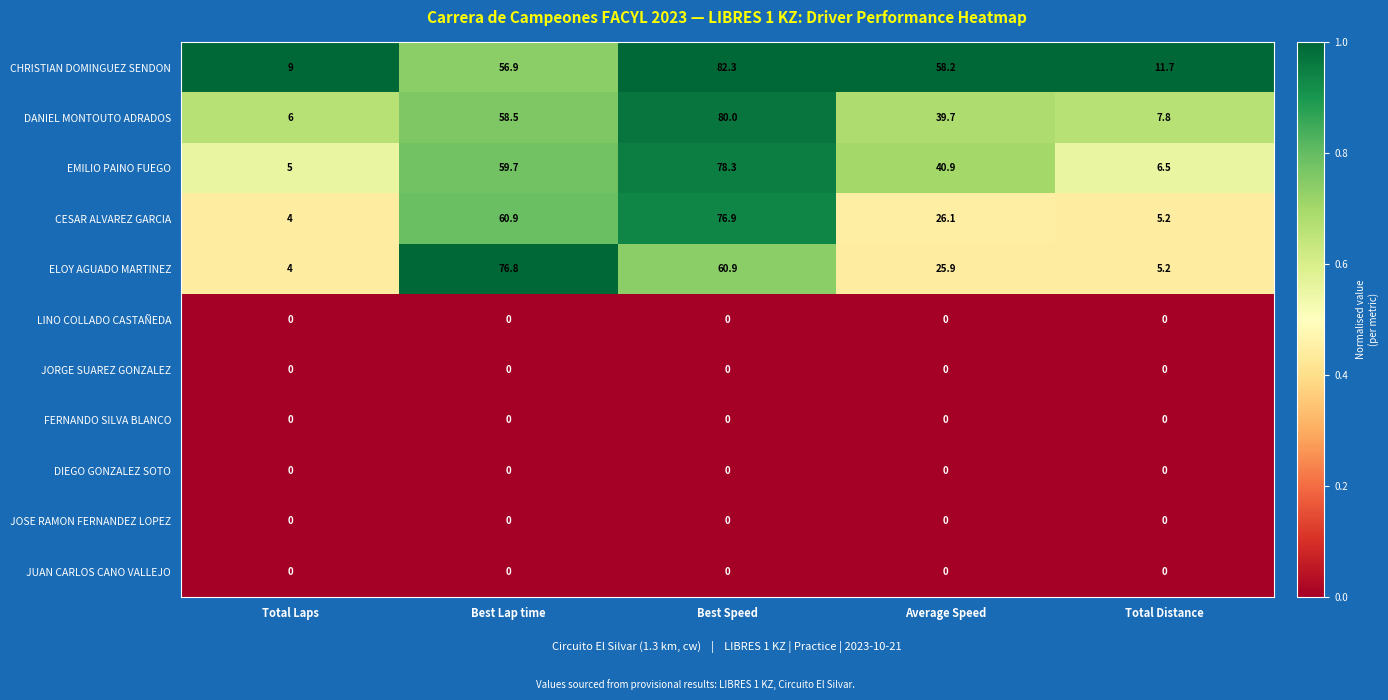

Which series has the largest range (max minus min)?

DANIEL MONTOUTO ADRADOS